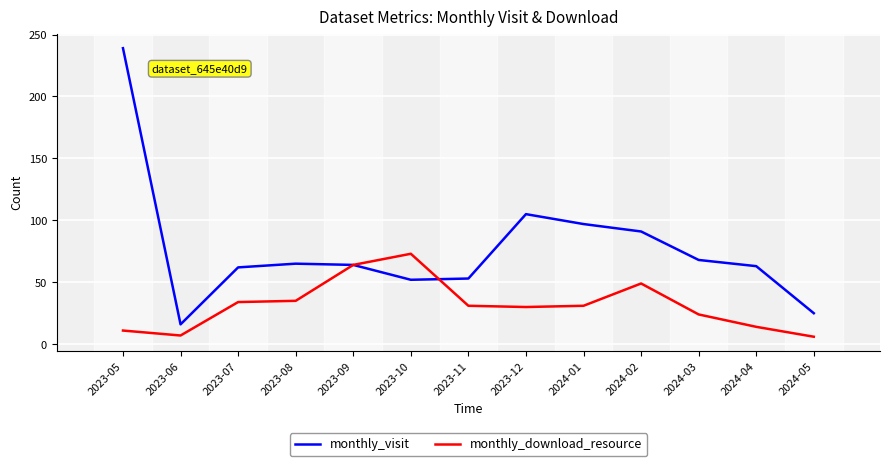

What is the total value across all series at 2024-05?

31